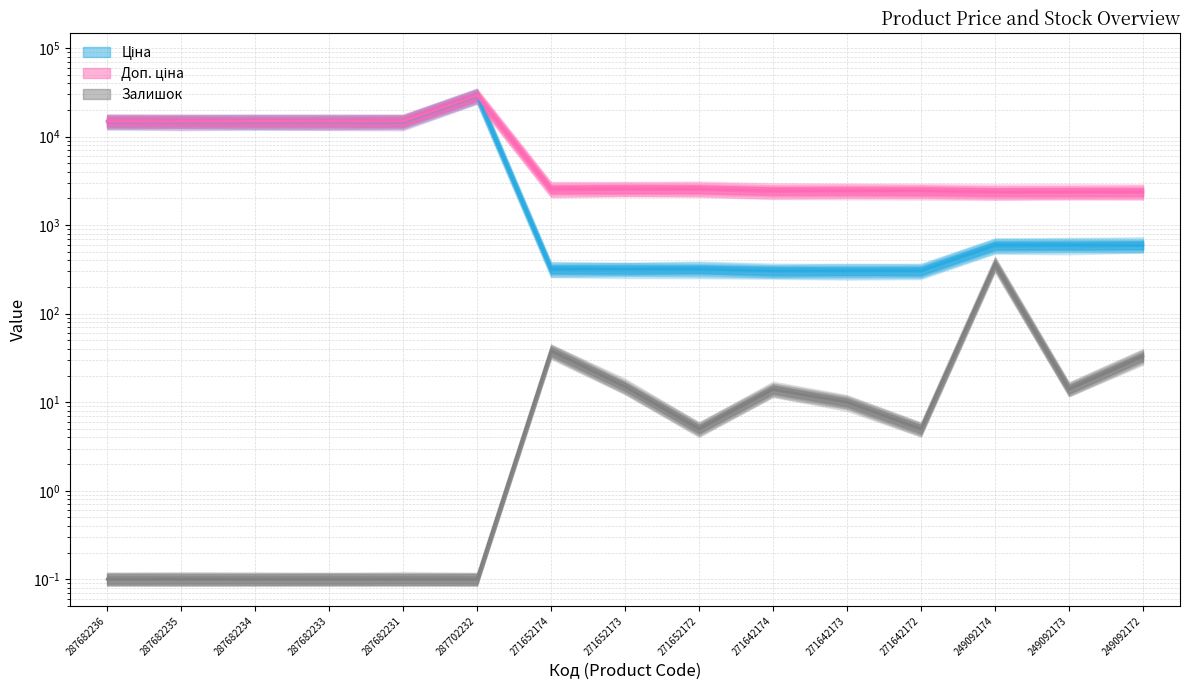

How many lines are shown in the chart?

3